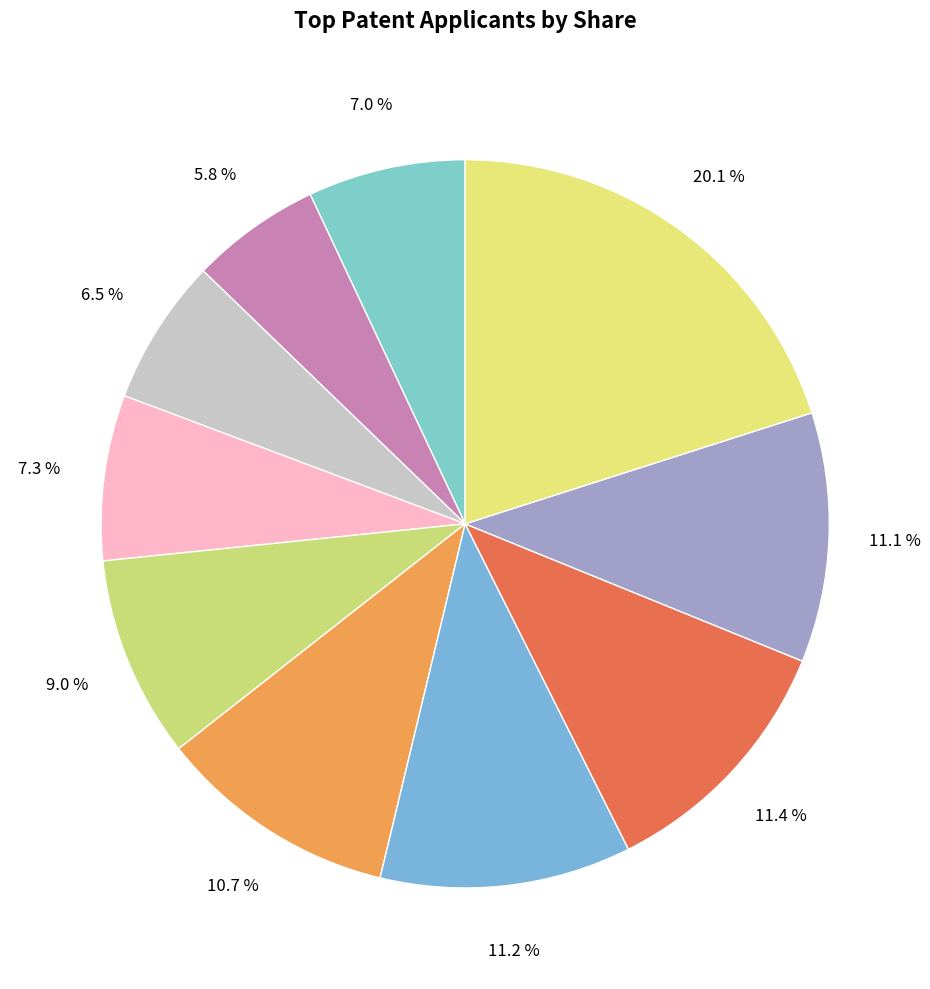

How many slices are in this pie chart?

10